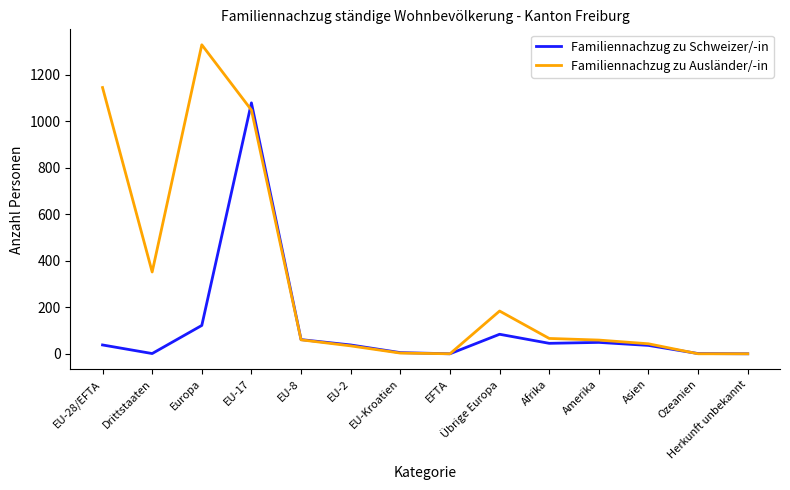

Between EU-17 and EFTA, which series saw the biggest shift?

Familiennachzug zu Schweizer/-in